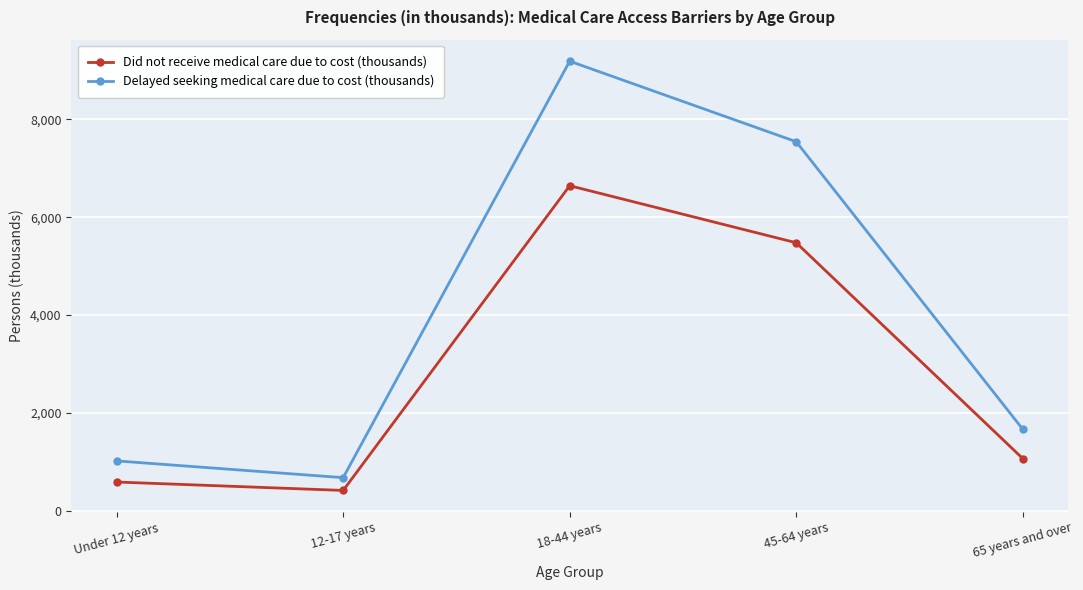

What is the sum of all Delayed seeking medical care due to cost (thousands) values?

20098